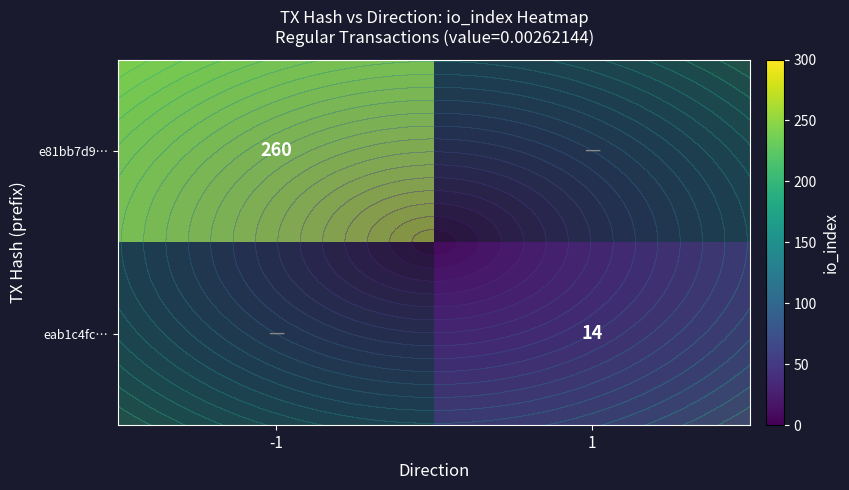

How many values in e81bb7d9… are above zero?

1